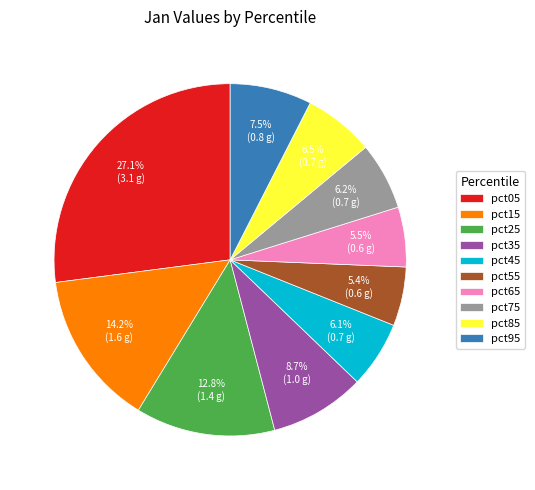

To the nearest percent, what percentage of the pie is pct35?

9%